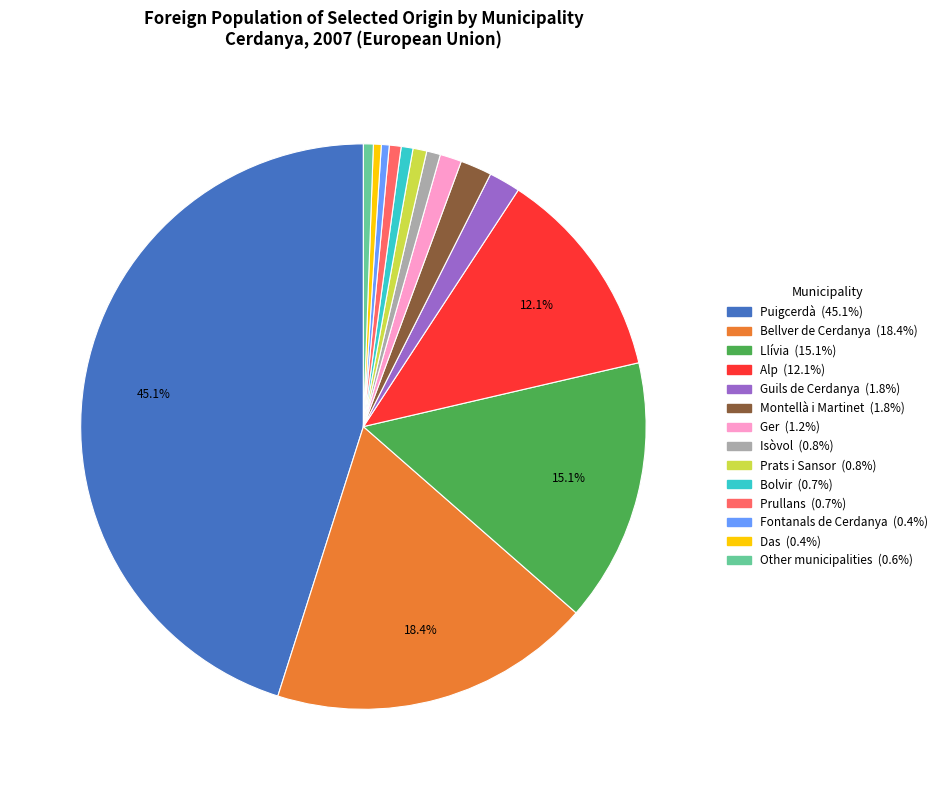

What percentage is the Bolvir slice, to the nearest percent?

1%